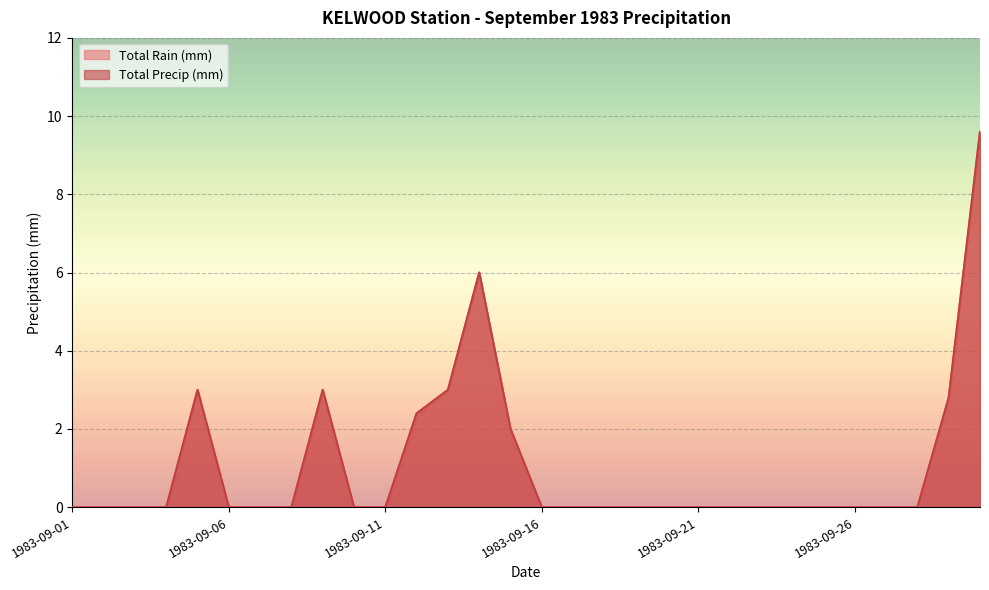

What is the difference between the maximum and second lowest values in the Total Rain (mm) series?

9.6